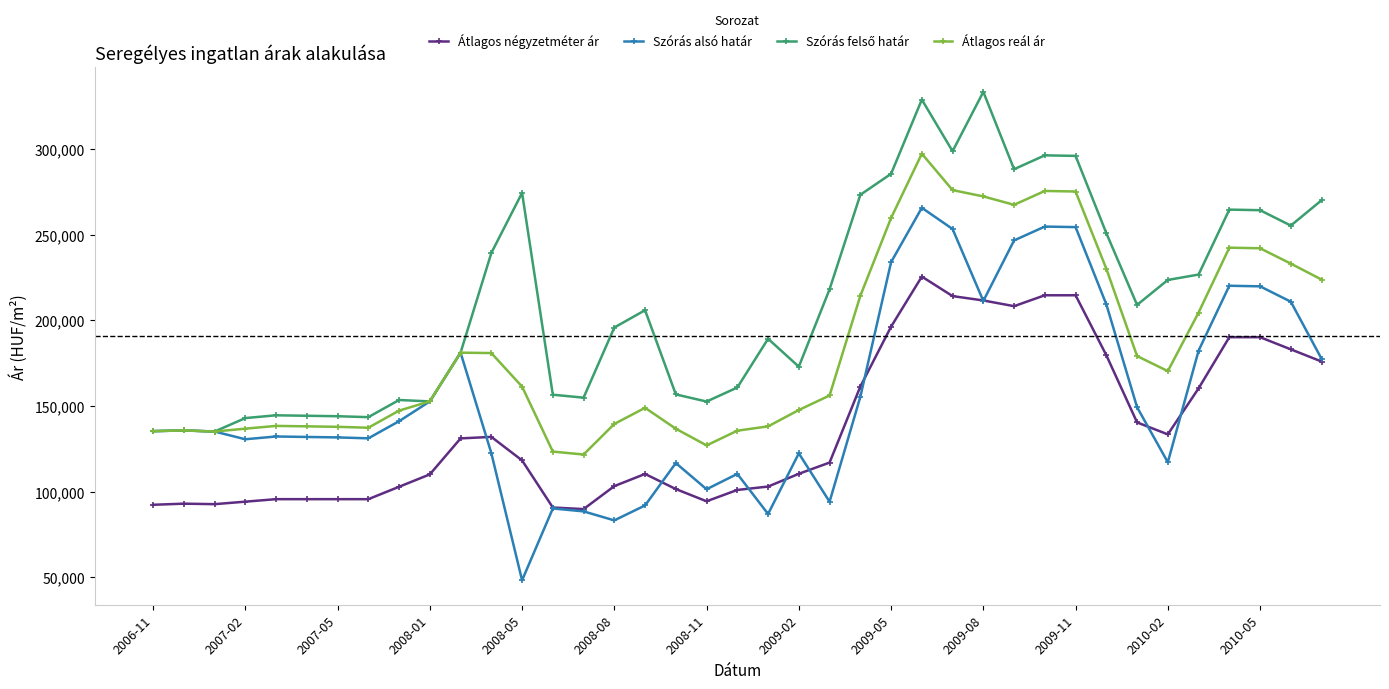

What is the maximum value for Szórás alsó határ?

265790